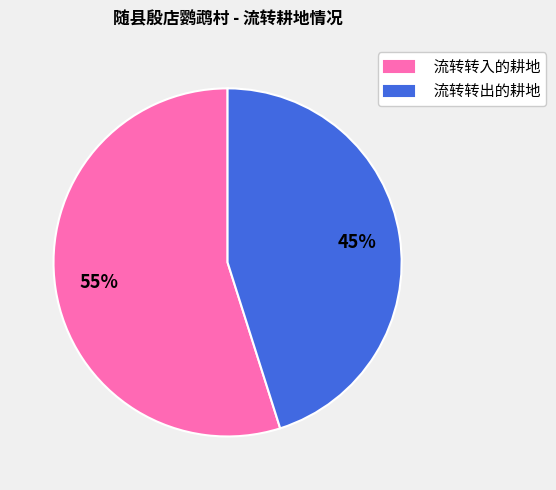

True or false: 流转转出的耕地 accounts for 31% of the total.

False